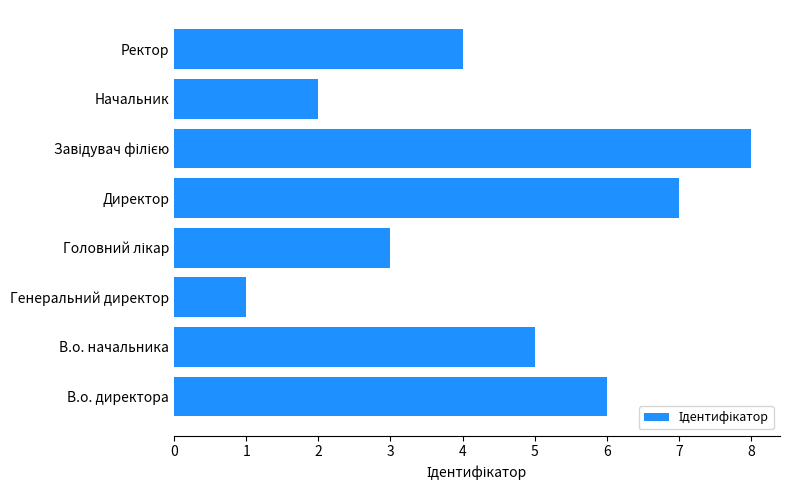

Which category has the lowest value across all series?

Генеральний директор